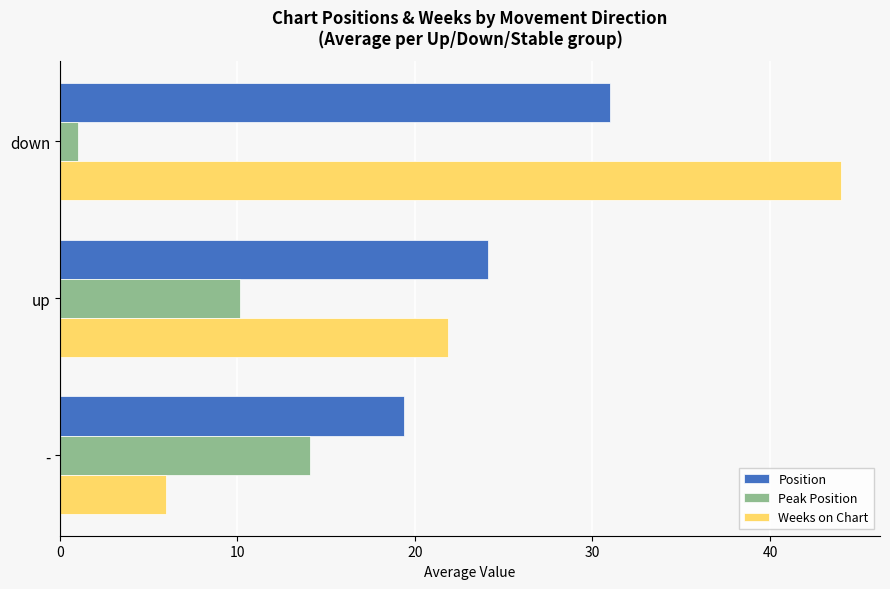

Is the value of Weeks on Chart at down greater than the value of Position at up?

Yes